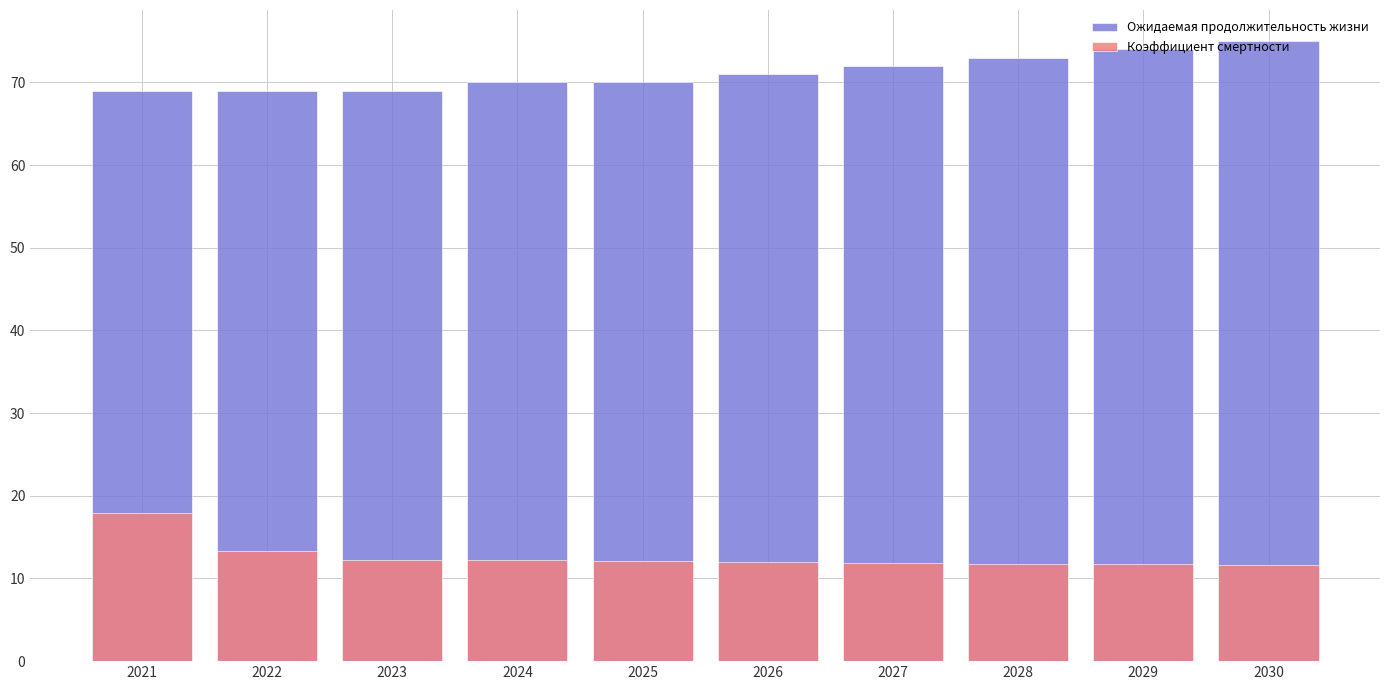

What is the average value of the Коэффициент смертности series?

12.7